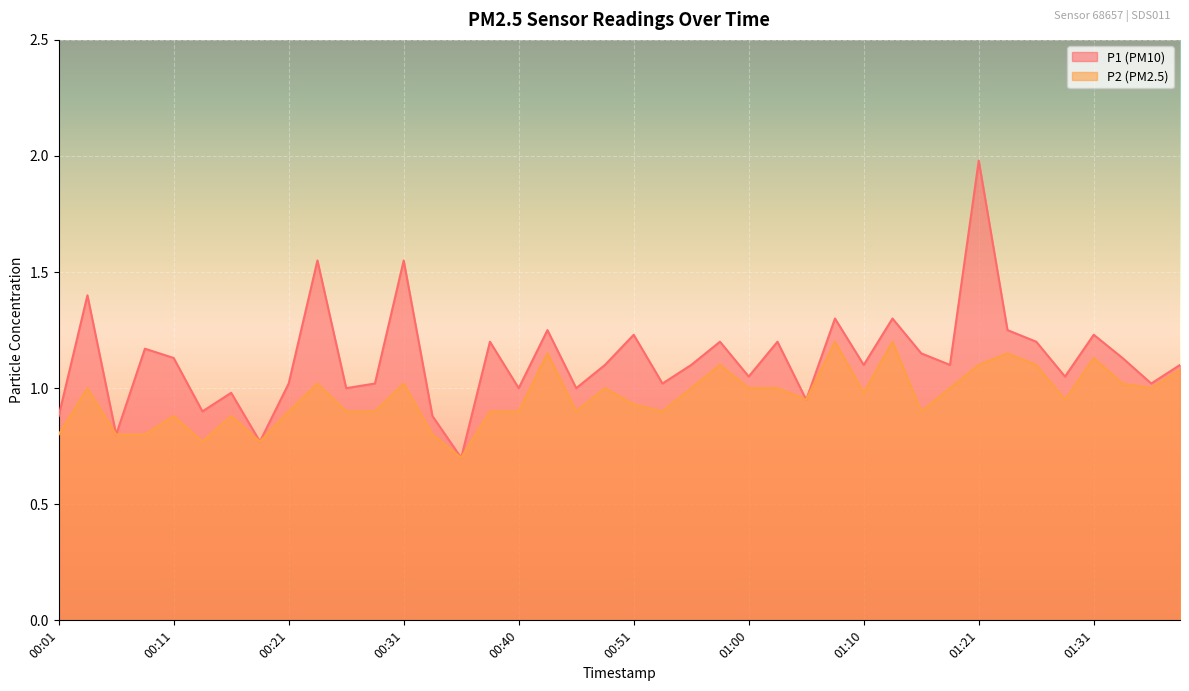

True or false: P2 and P1 cross at least once.

False